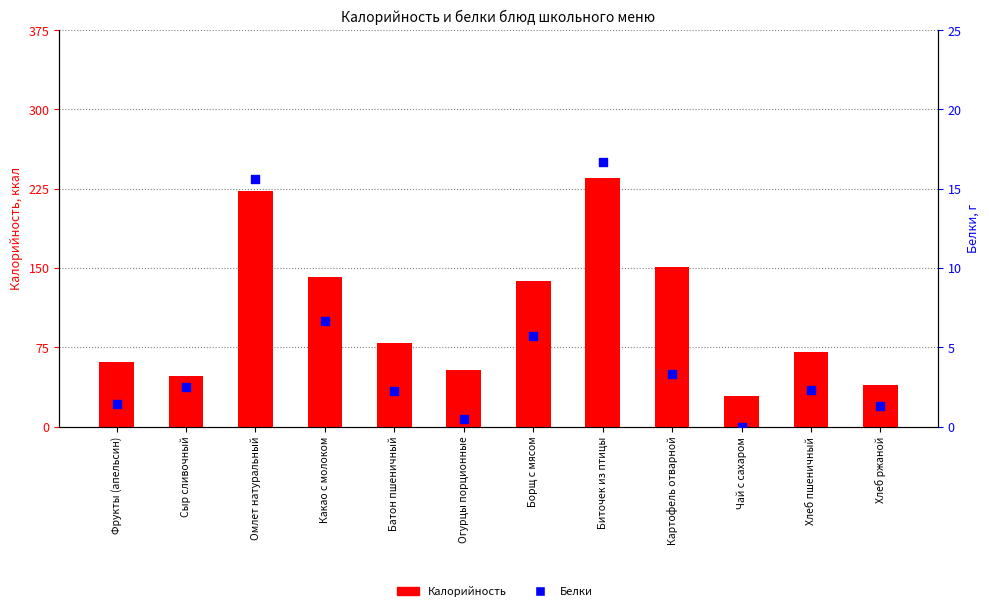

Which series reaches the maximum Y coordinate?

Калорийность